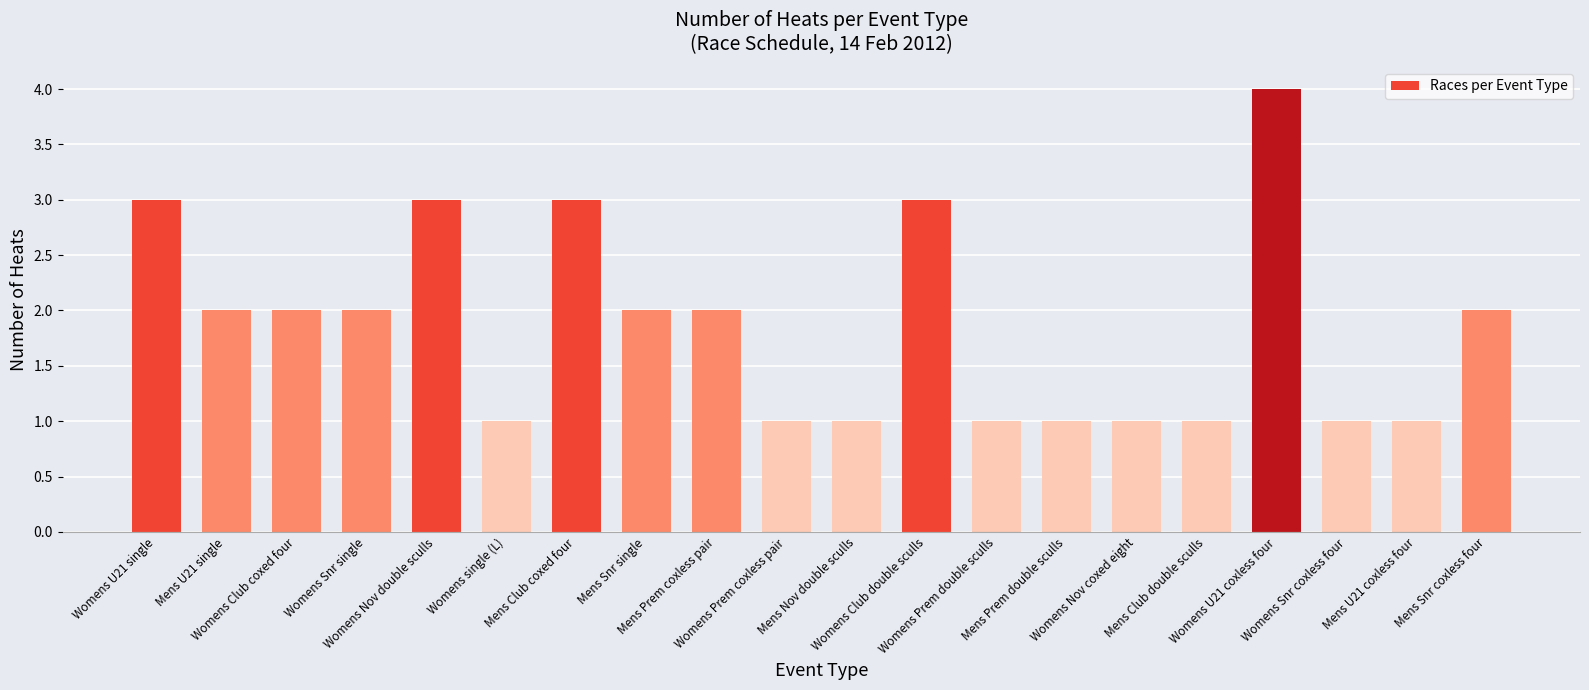

What is the ratio of the value at Mens Prem coxless pair to the value at Womens U21 single?

0.7